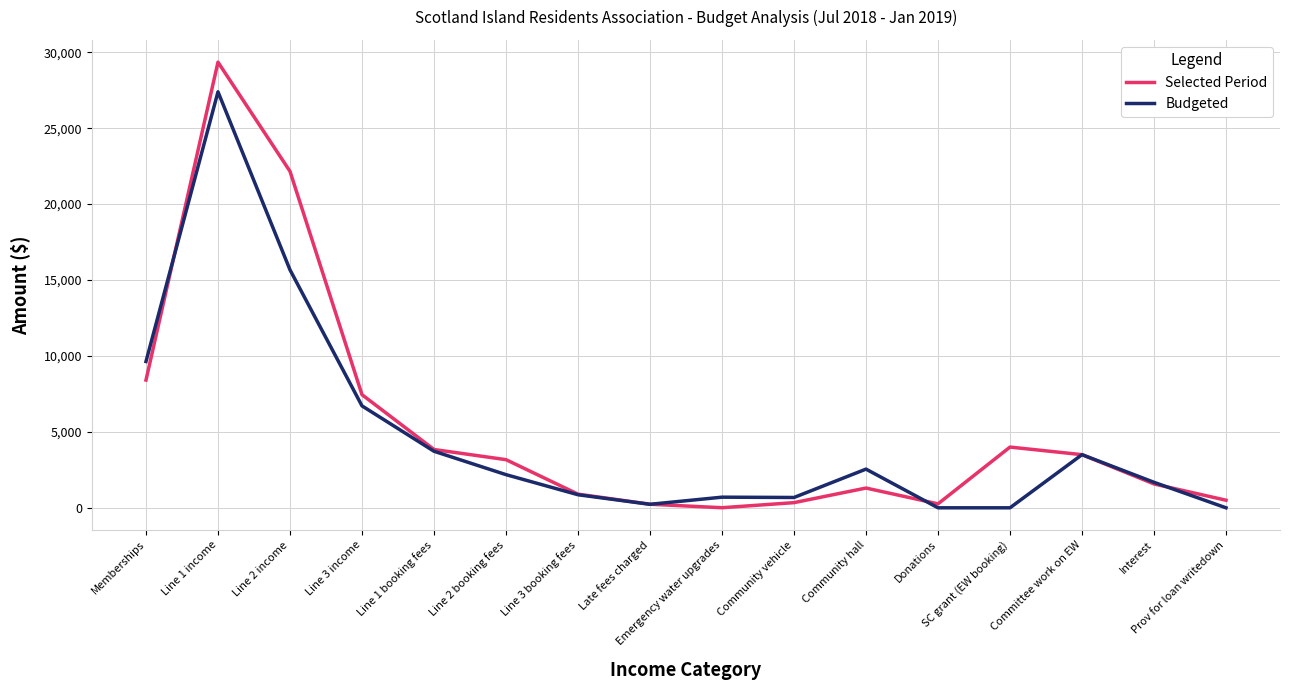

List the series in order of their peak value, highest first.

Selected Period, Budgeted